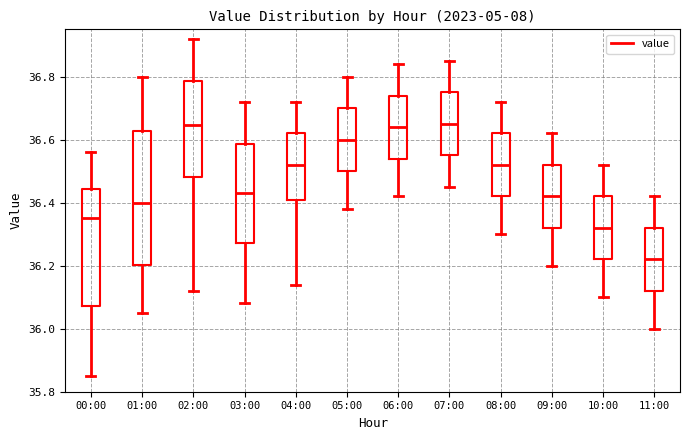

Which box is the tallest, from its lower edge to its upper edge?

01:00